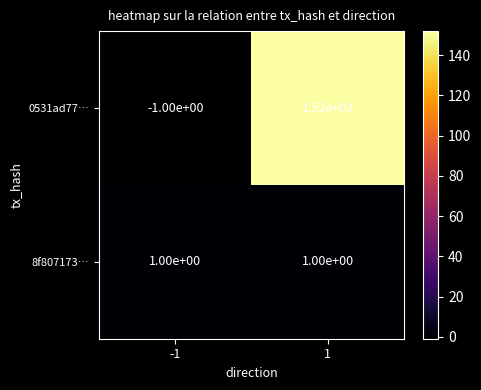

How many values in the 0531ad77… series are below 152?

1